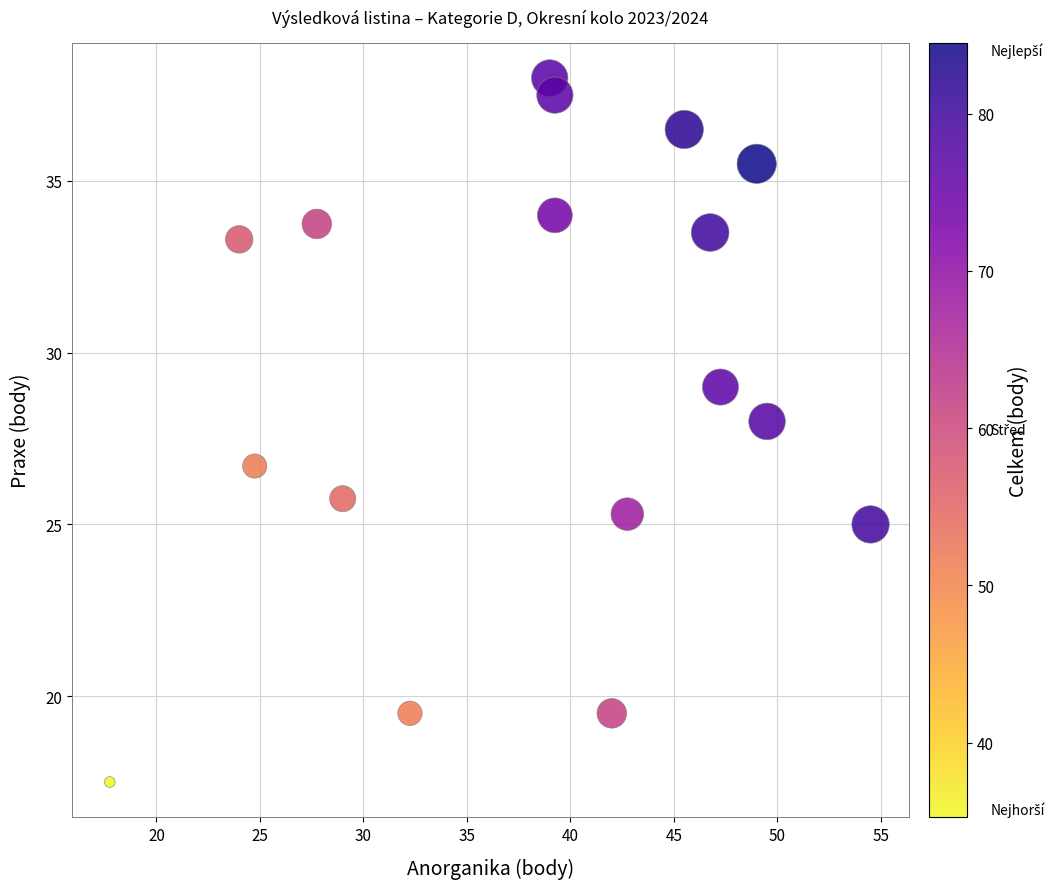

What is the range of X values (max minus min)?

36.8